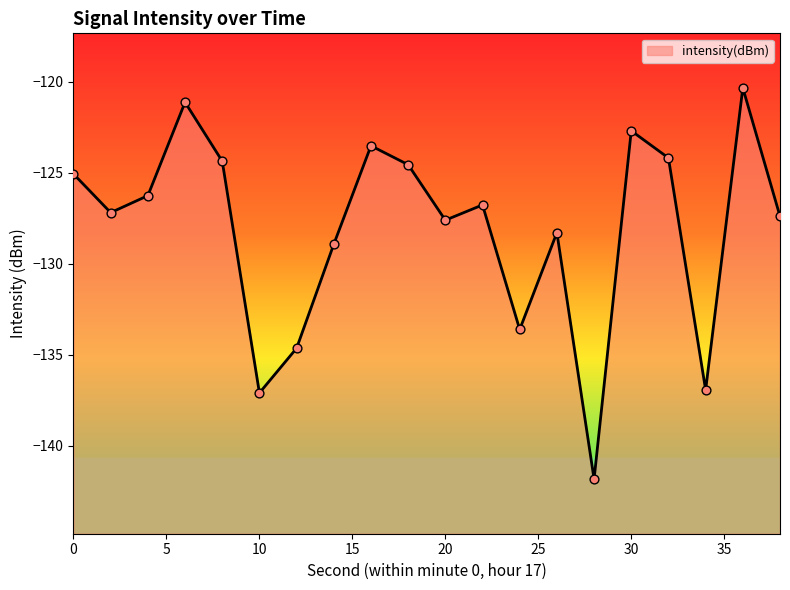

Between 4 and 24, which is larger?

4